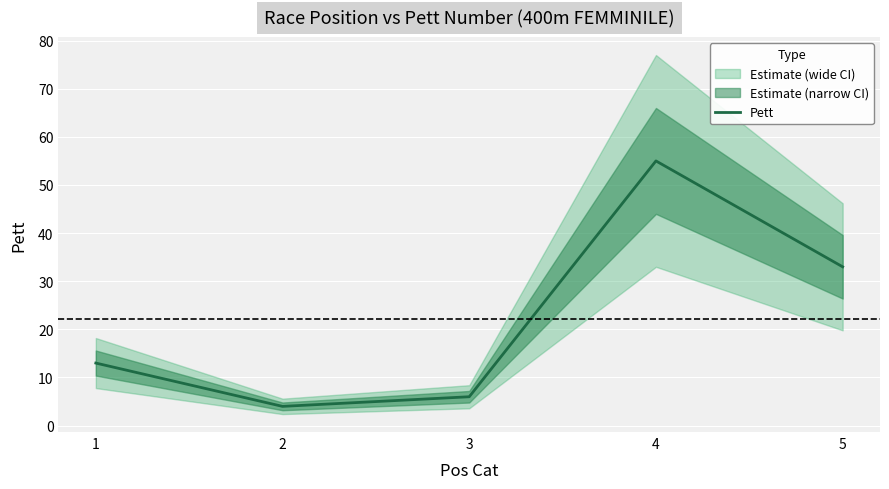

What is the sum of the values at 2 and 1?

17